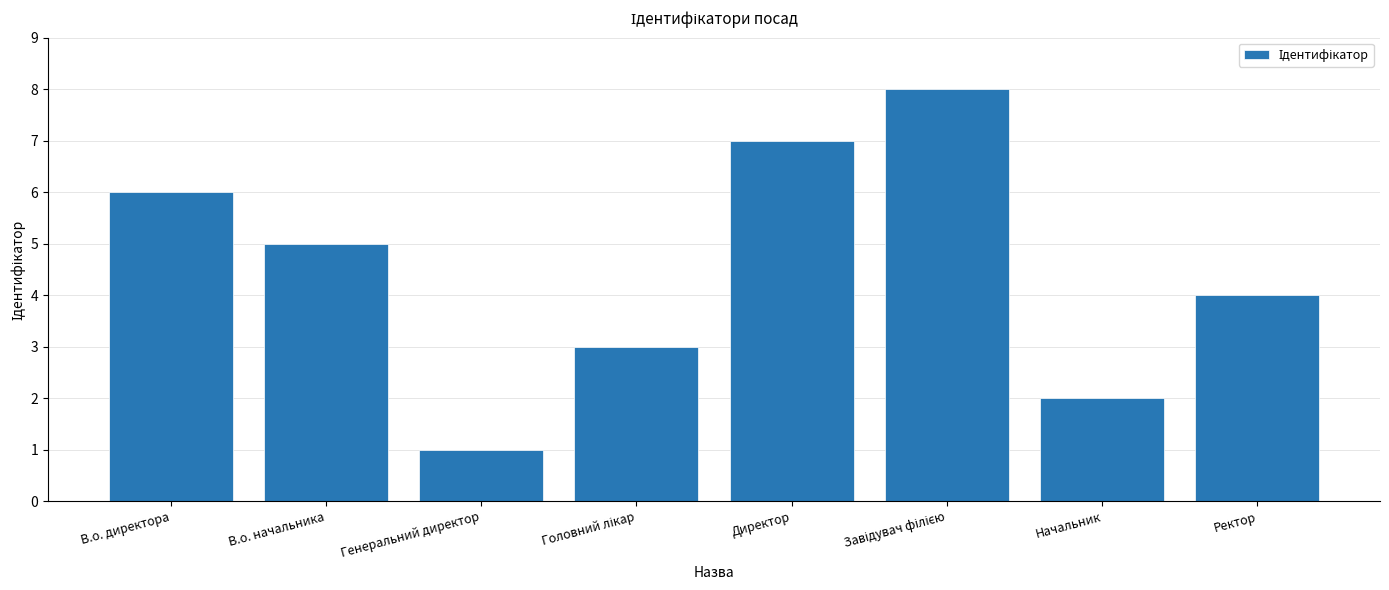

What is the difference between the maximum and minimum values?

7